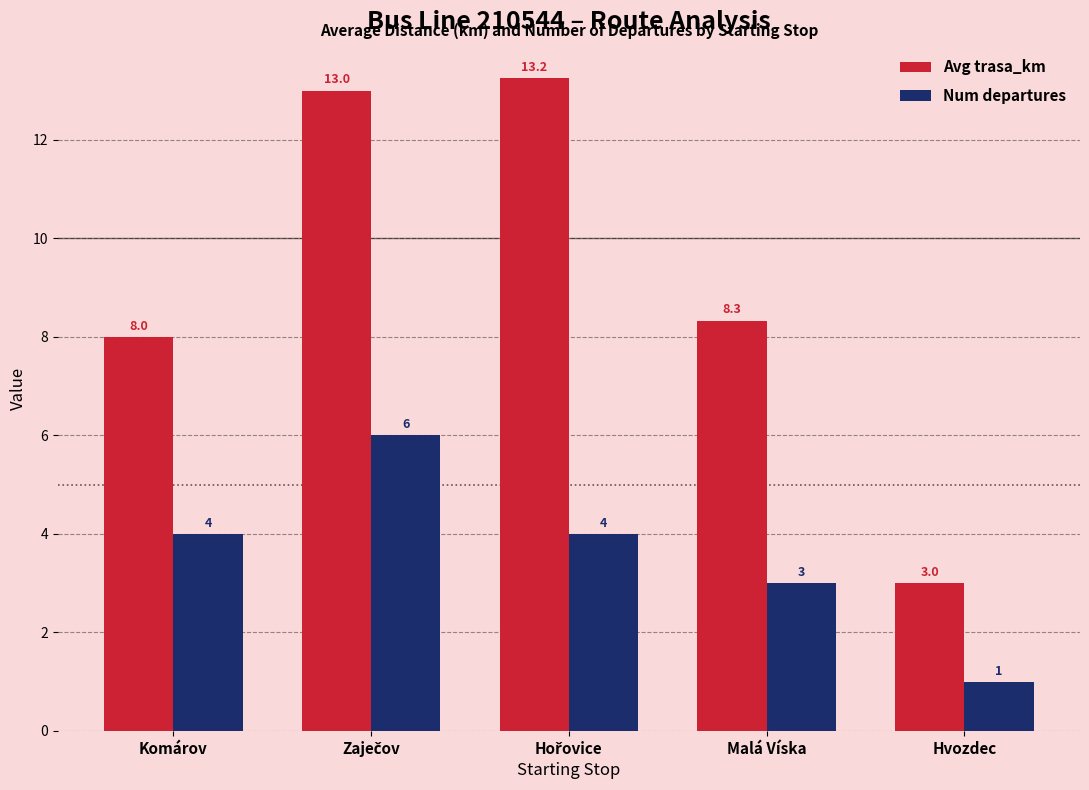

The Avg trasa_km series shows 5.2 at Hvozdec. True or false?

False